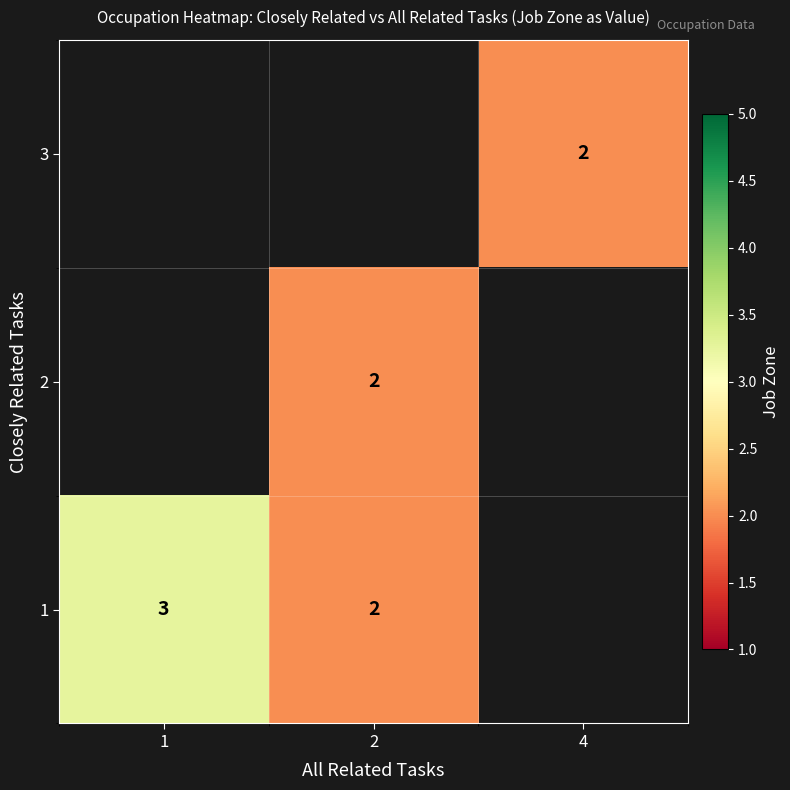

Is the value of 1 at 1 greater than the value of 2 at 2?

Yes